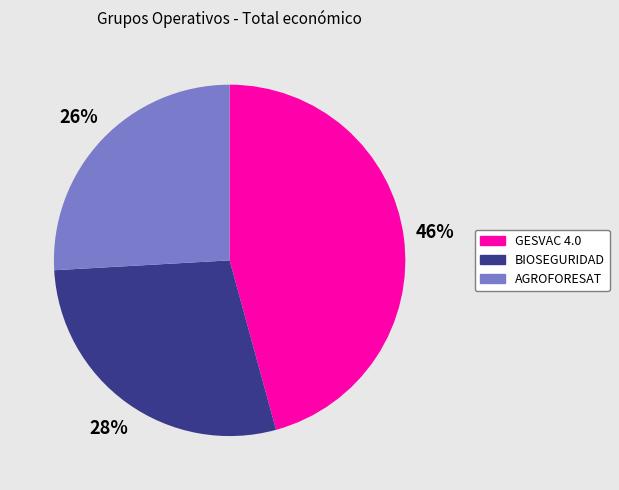

To the nearest percent, what is the average slice percentage?

33%